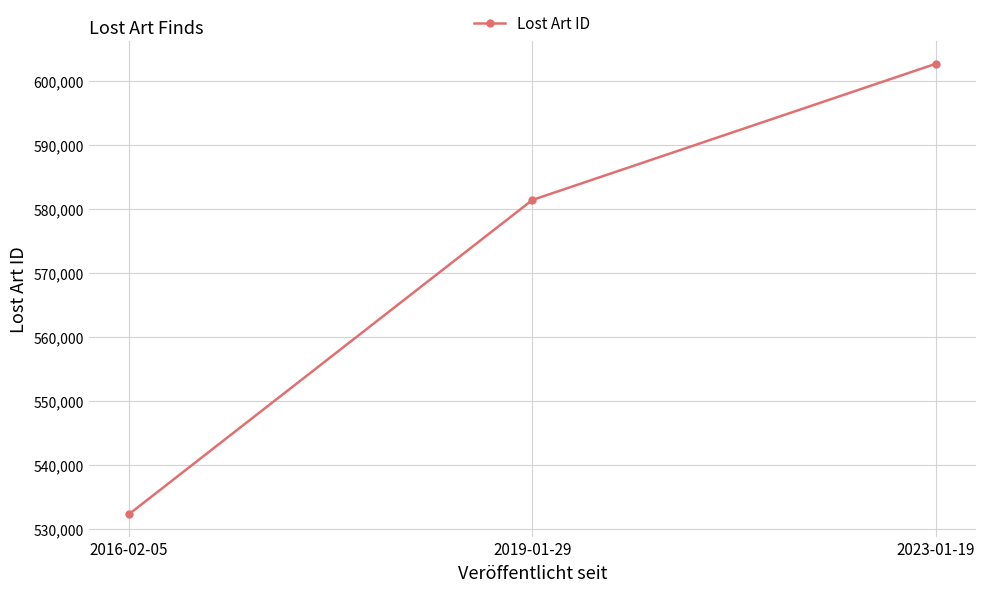

What is the ratio of the value at 2019-01-29 to the value at 2023-01-19?

1.0